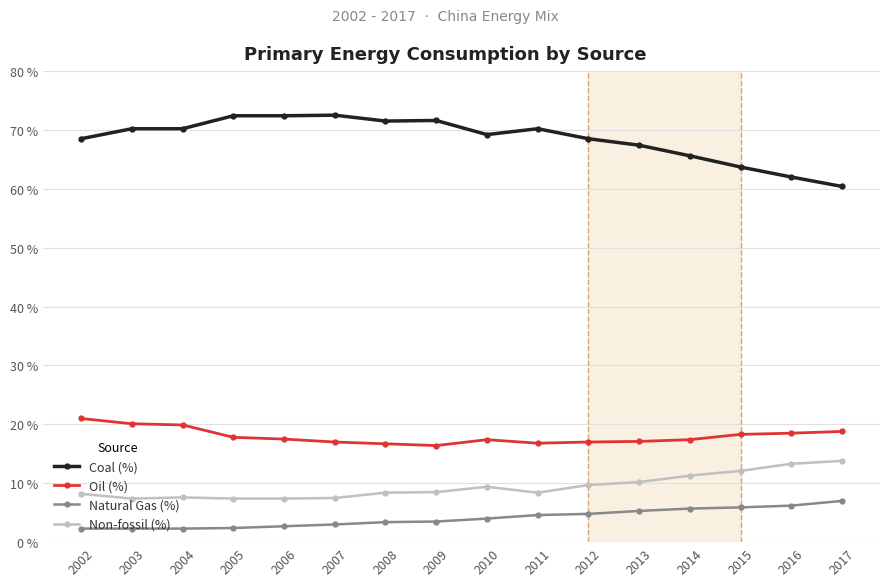

True or false: Coal (%) and Non-fossil (%) intersect in this chart.

False